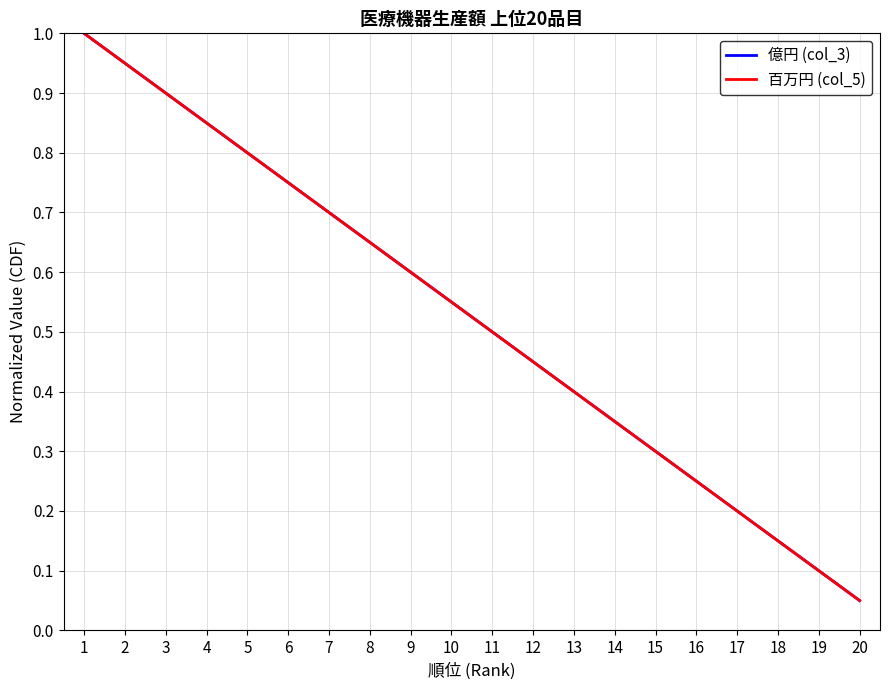

Which series has the largest total across all categories?

億円 (col_3)